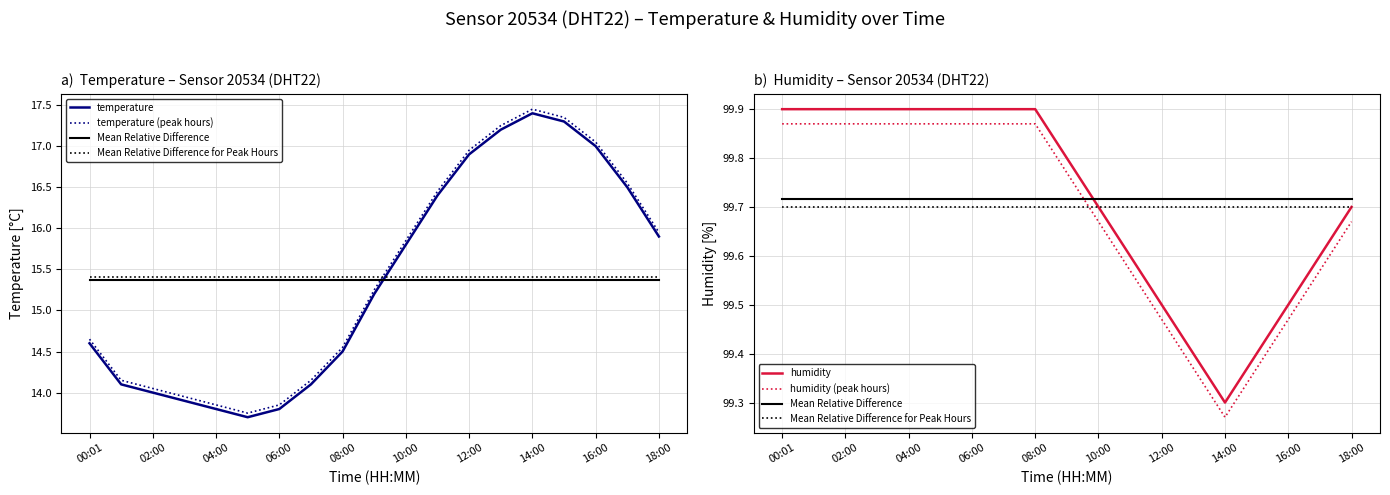

Reading right to left, extract all data points from this chart.

temperature: 15.9	16.5	17.0	17.3	17.4	17.2	16.9	16.4	15.8	15.2	14.5	14.1	13.8	13.7	13.8	13.9	14.0	14.1	14.6
temperature (peak hours): 16.0	16.6	17.1	17.4	17.4	17.2	16.9	16.4	15.9	15.2	14.6	14.2	13.9	13.8	13.9	14.0	14.1	14.2	14.7
Mean Relative Difference: 99.7	99.7	99.7	99.7	99.7	99.7	99.7	99.7	99.7	99.7	99.7	99.7	99.7	99.7	99.7	99.7	99.7	99.7	99.7
Mean Relative Difference for Peak Hours: 99.7	99.7	99.7	99.7	99.7	99.7	99.7	99.7	99.7	99.7	99.7	99.7	99.7	99.7	99.7	99.7	99.7	99.7	99.7
humidity: 99.7	99.6	99.5	99.4	99.3	99.4	99.5	99.6	99.7	99.8	99.9	99.9	99.9	99.9	99.9	99.9	99.9	99.9	99.9
humidity (peak hours): 99.7	99.6	99.5	99.4	99.3	99.4	99.5	99.6	99.7	99.8	99.9	99.9	99.9	99.9	99.9	99.9	99.9	99.9	99.9